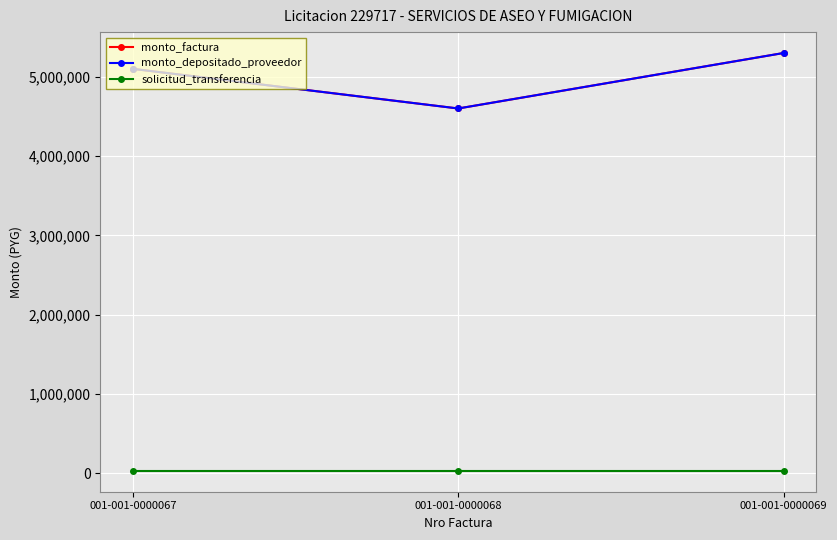

How many lines are shown in the chart?

3